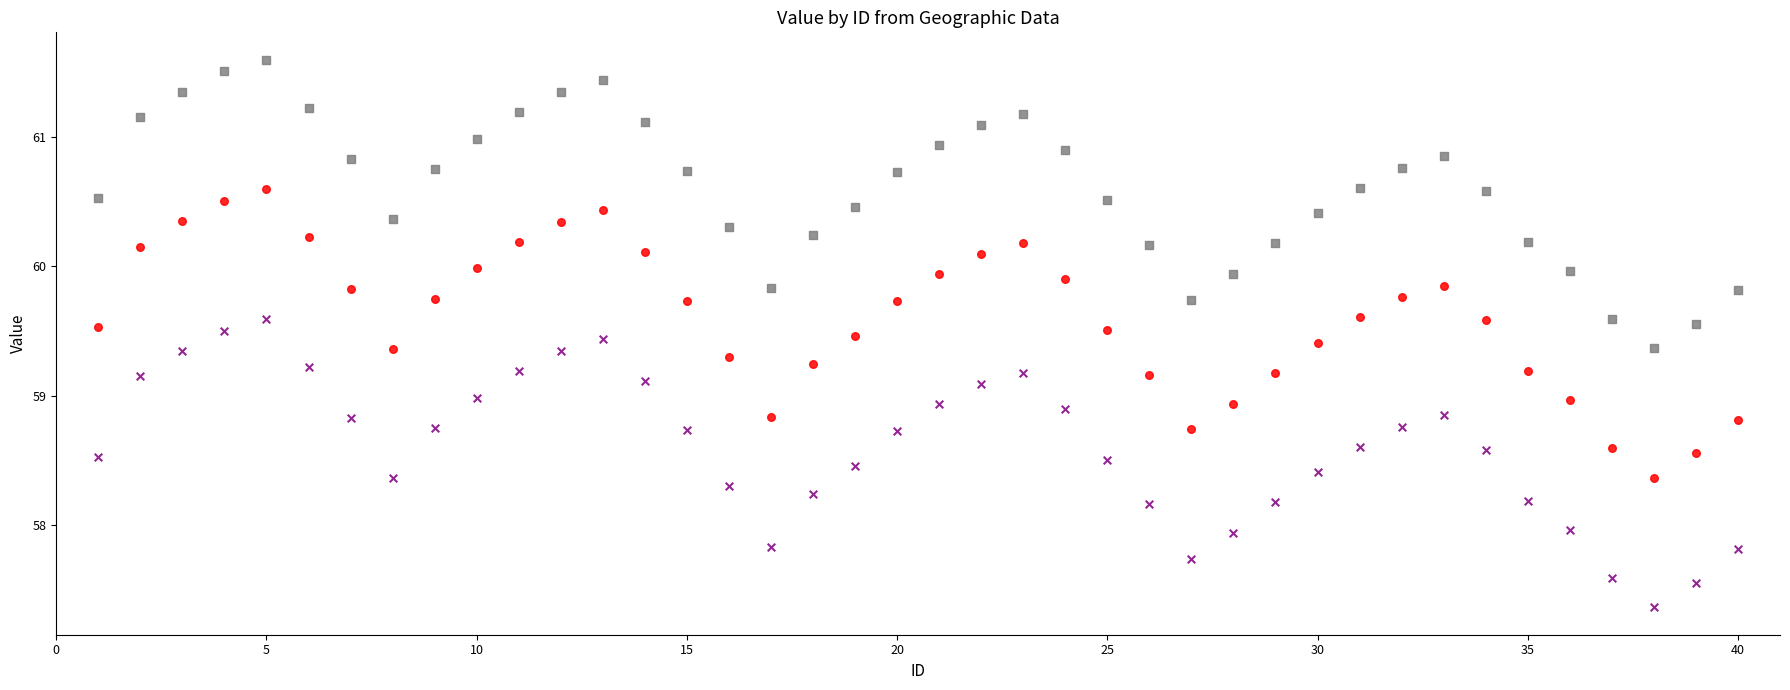

Which series reaches the maximum Y coordinate?

High Value Group (Media)